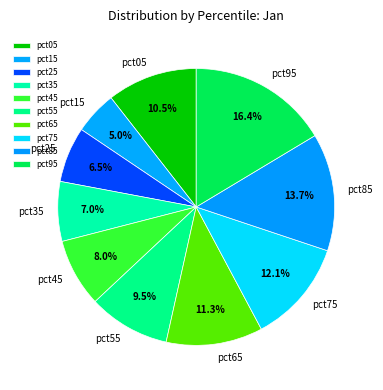

To the nearest percent, what is the combined percentage of pct65 and pct25?

18%